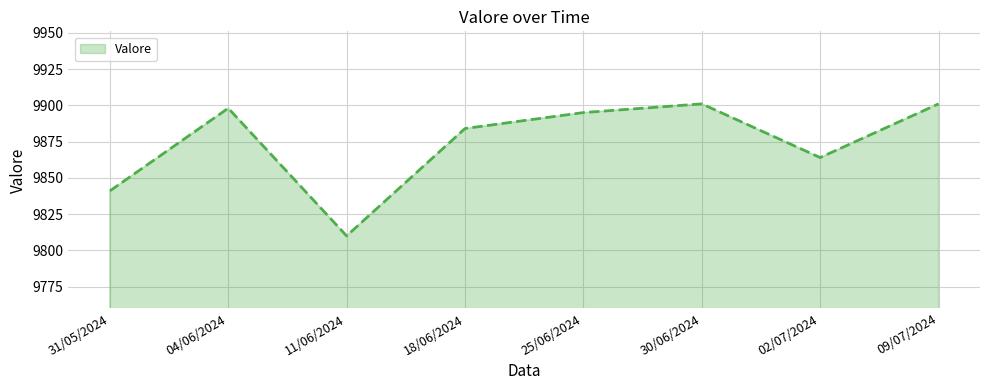

True or false: the data shows 9895 at 25/06/2024.

True